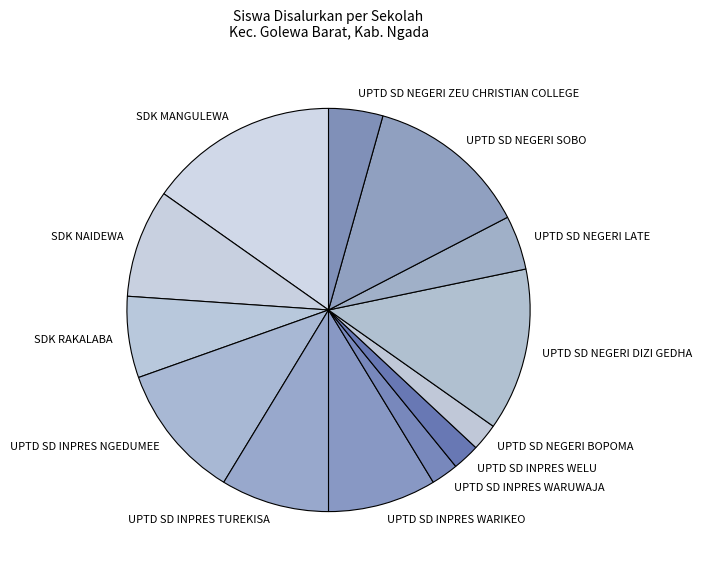

Is UPTD SD NEGERI LATE the majority of the pie?

No